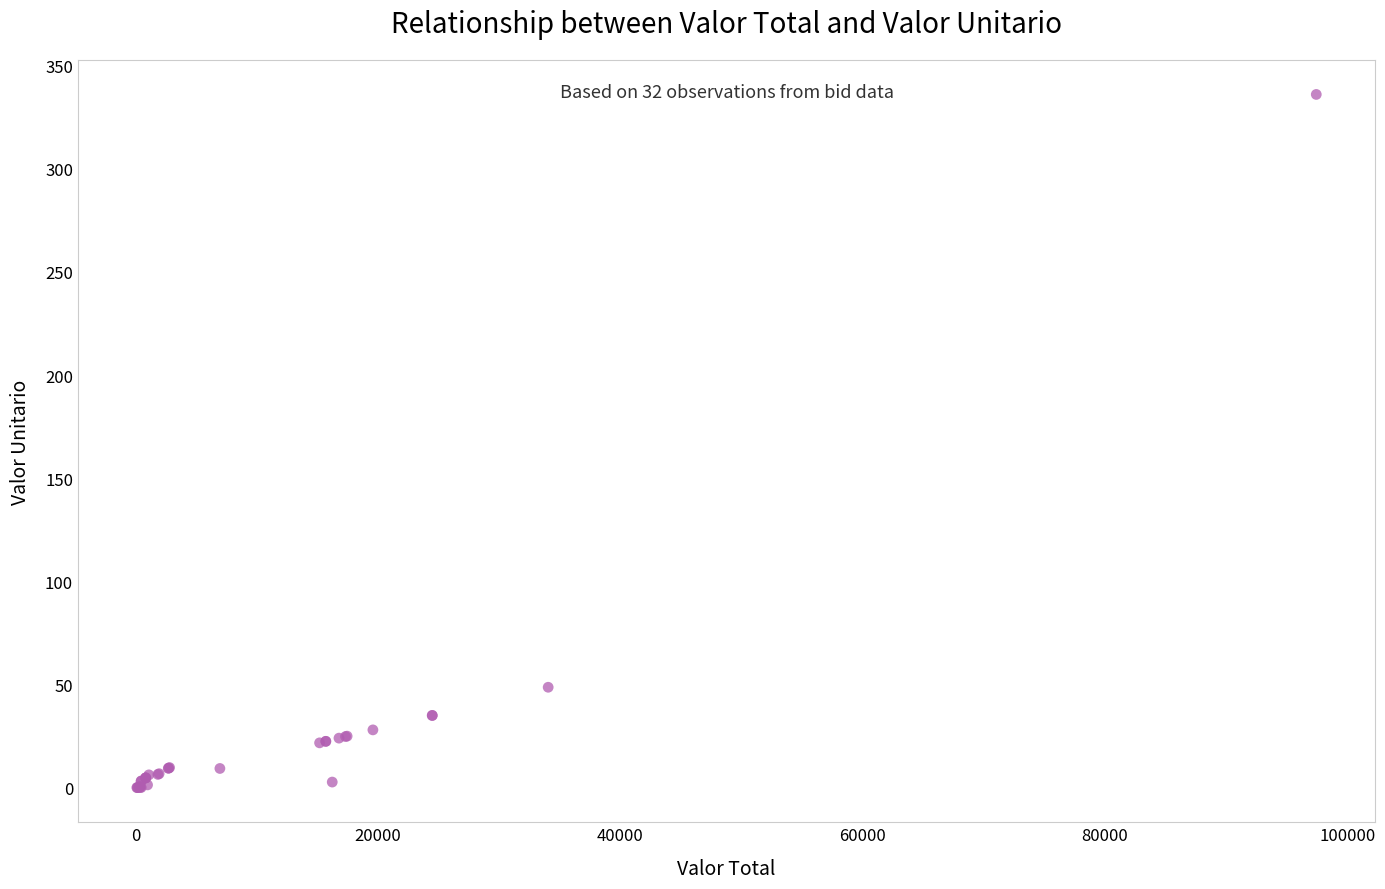

What Y value in the scatter plot is closest to 168?

48.7